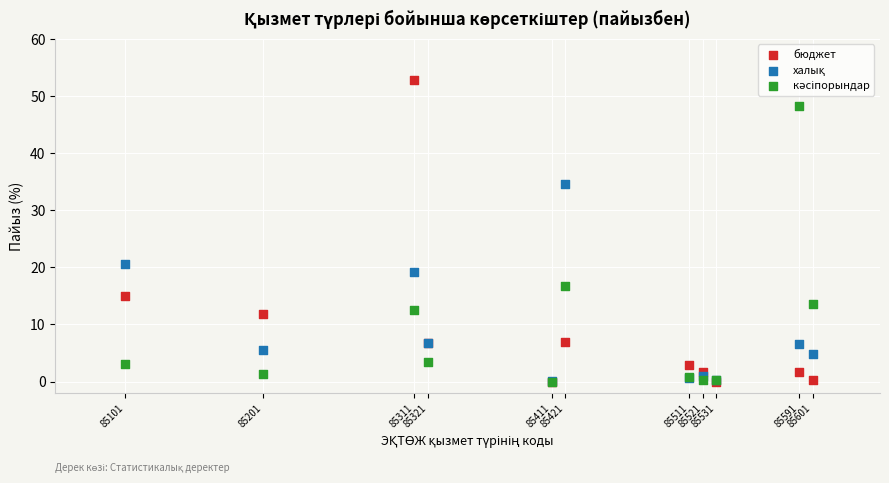

Which series reaches the maximum Y coordinate?

бюджет